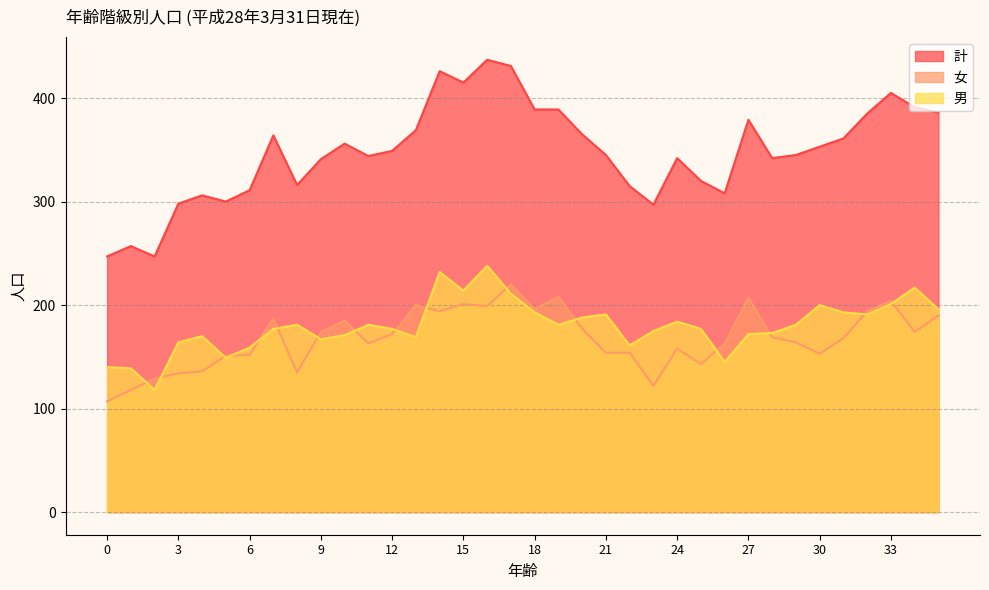

At which category does 男 reach its first local valley?

2